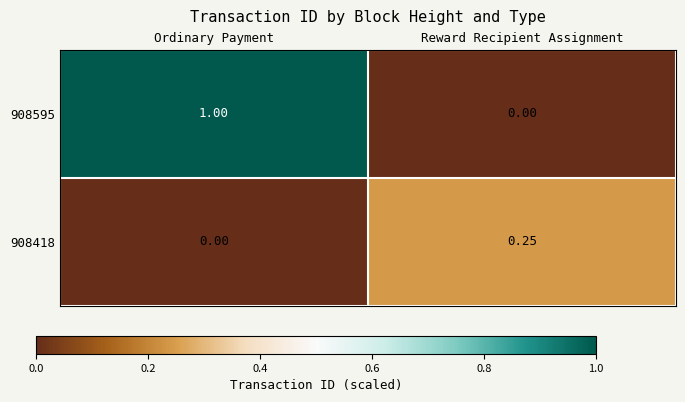

At which label is 908595 closest to 0?

Reward Recipient Assignment